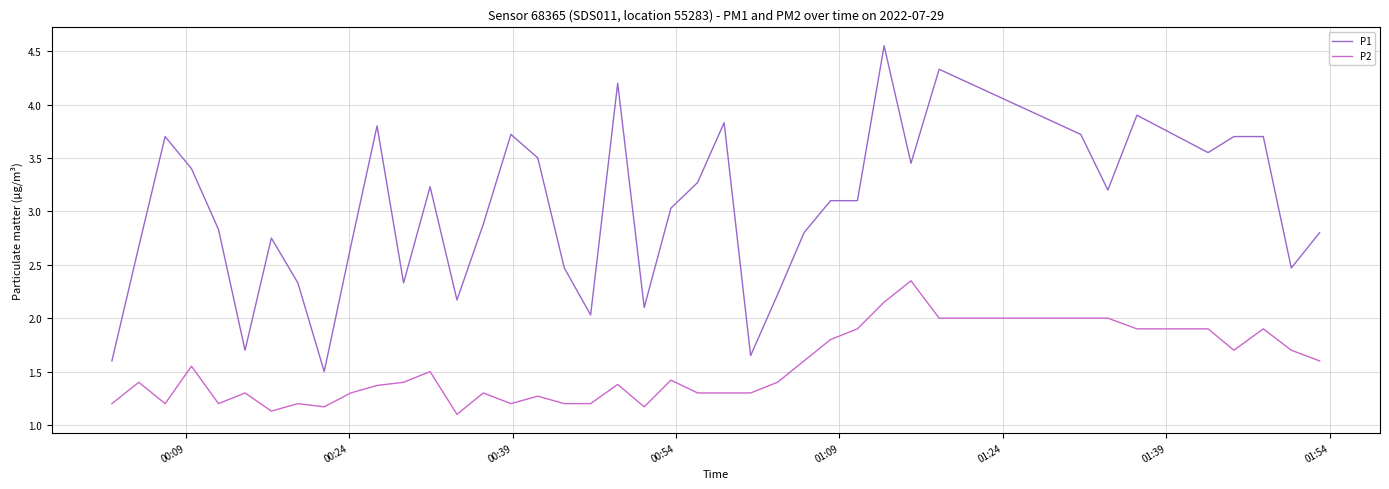

Which series has the widest spread of values?

P1